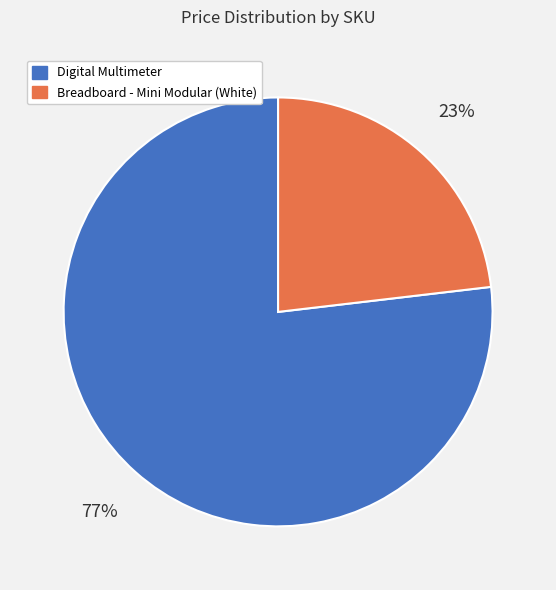

Which category has the biggest portion of the pie?

Digital Multimeter